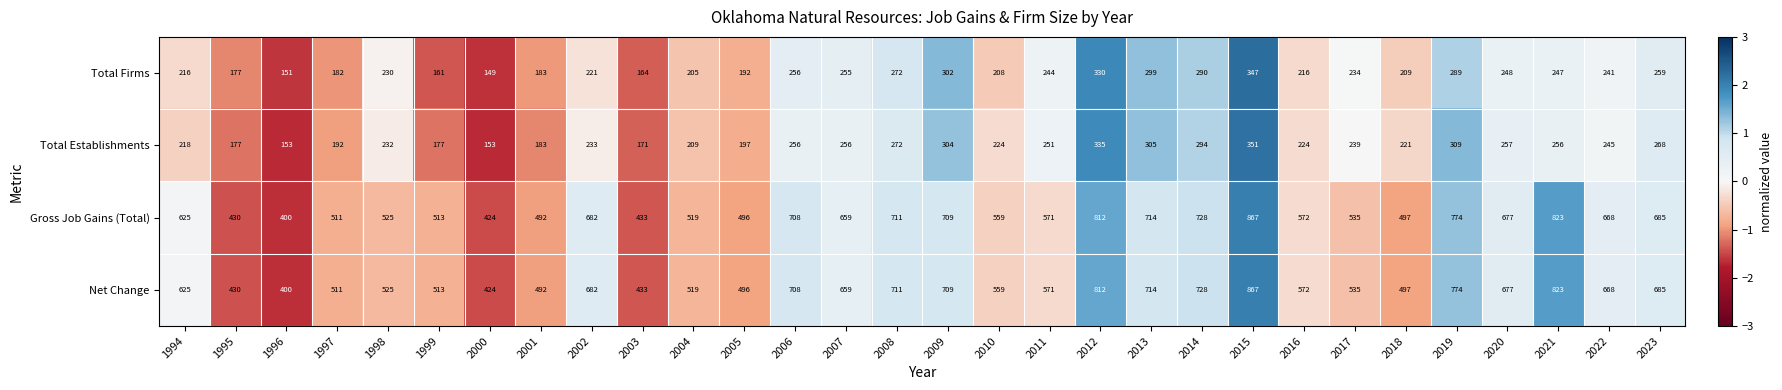

What value does the Gross Job Gains (Total) series have at 2015?

867